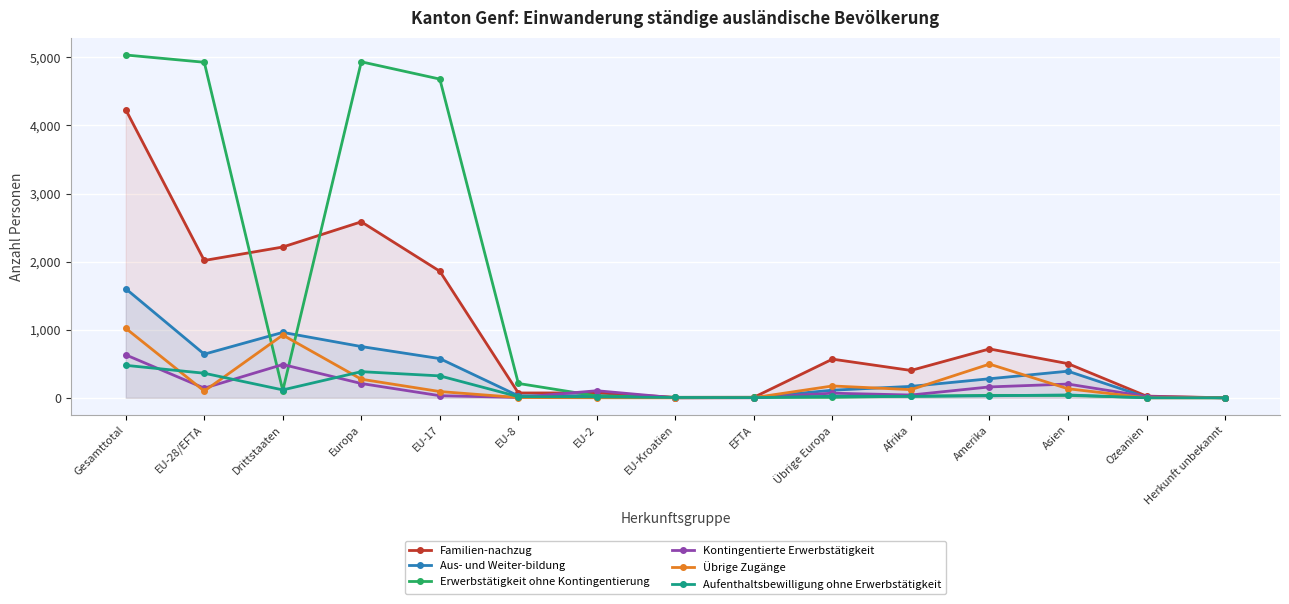

Between EU-8 and EU-28/EFTA, which is larger?

EU-28/EFTA